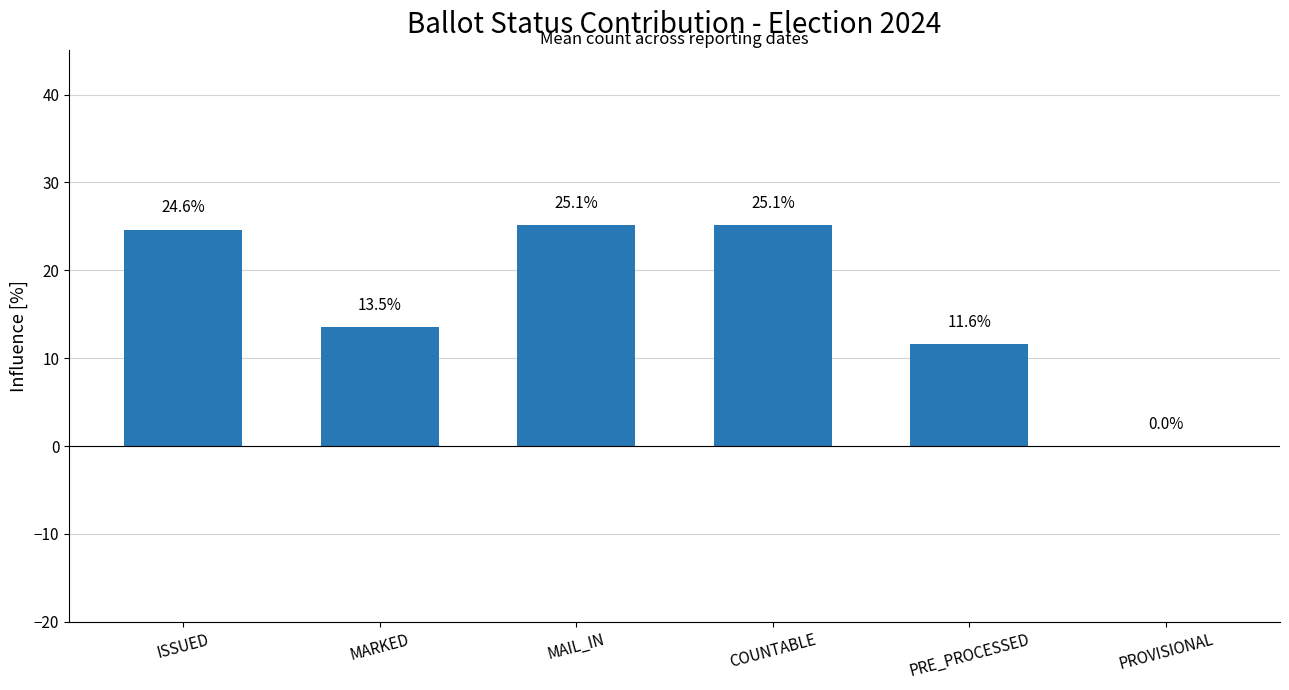

Is it true that the value at PROVISIONAL is -14.3?

False